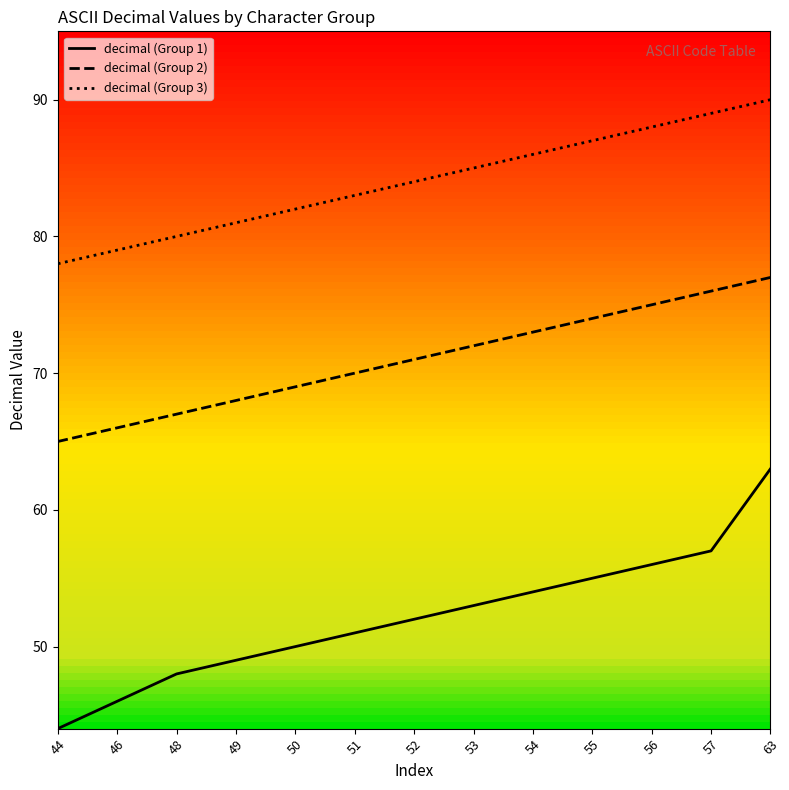

List the series in order of their overall mean, highest first.

decimal (Group 3), decimal (Group 2), decimal (Group 1)